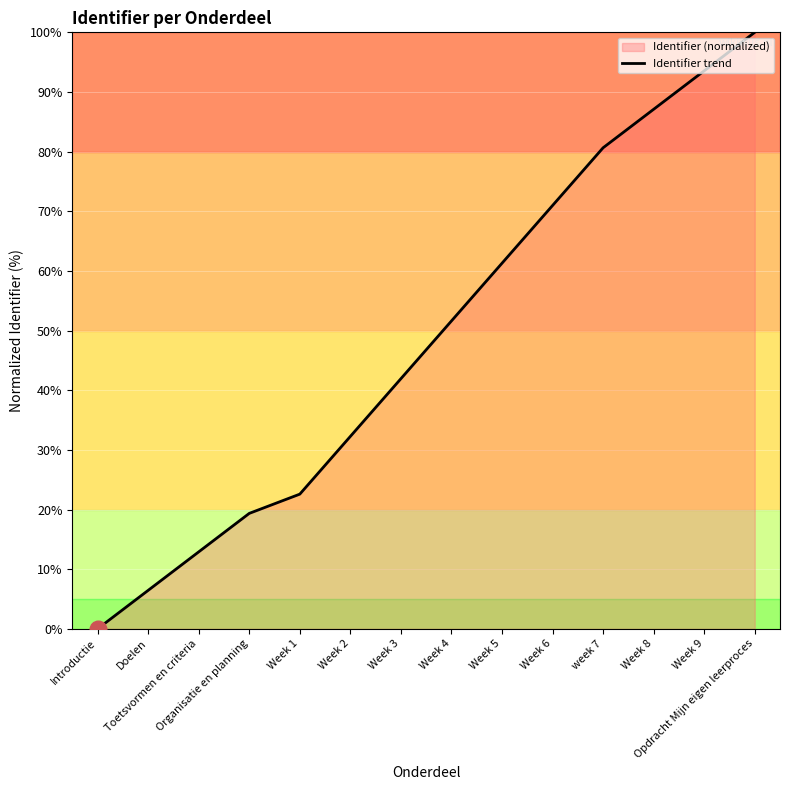

What is the label of the 8th point from the right?

Week 3